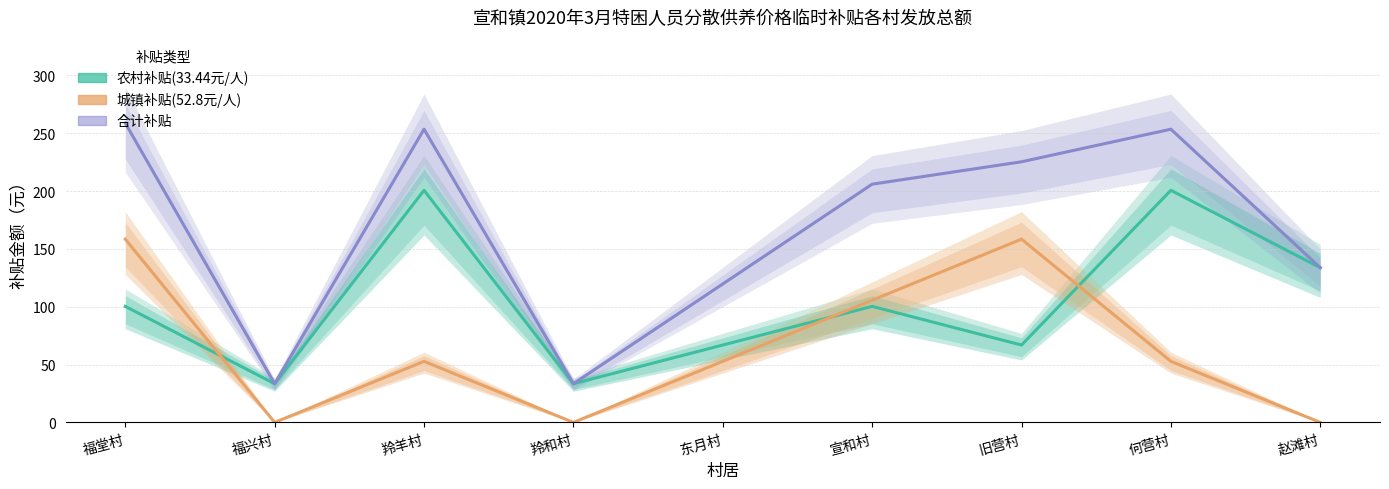

At how many categories does at least one series exceed 164?

2